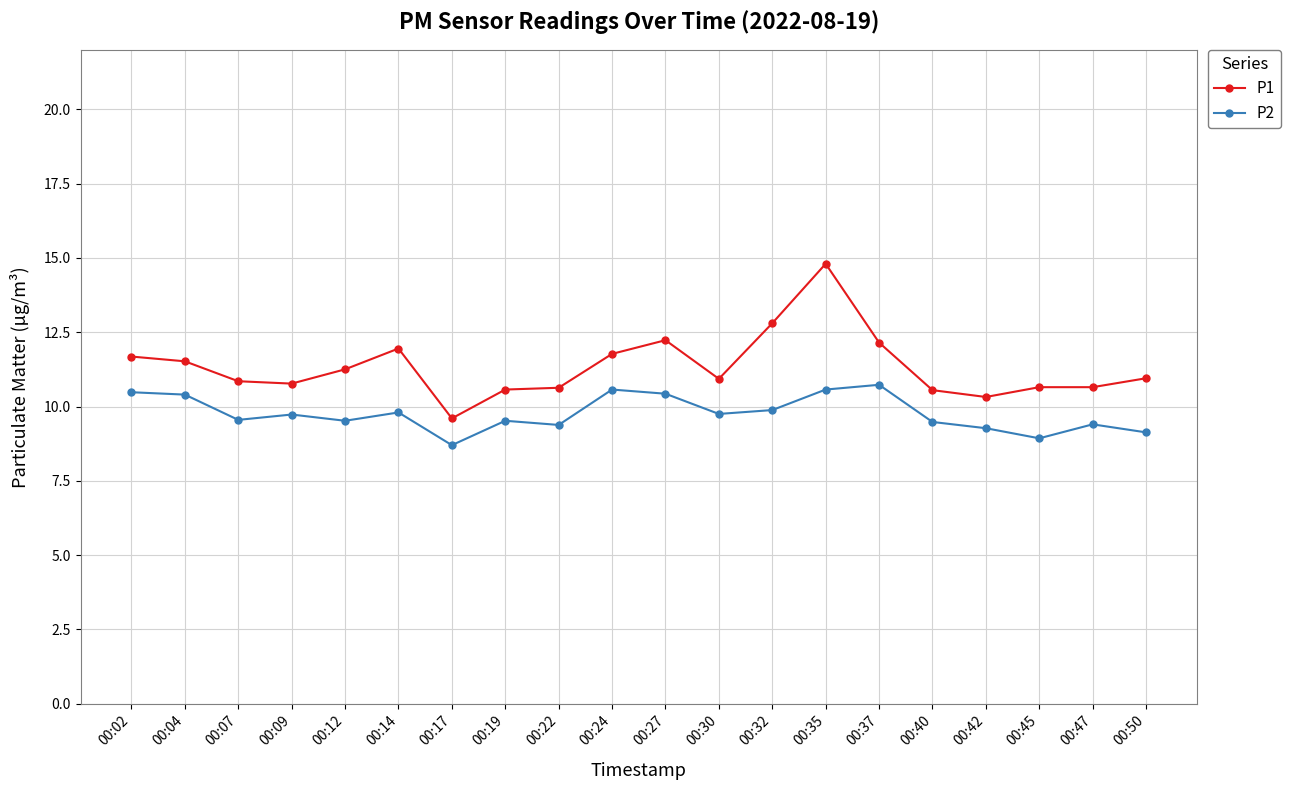

The P2 series shows 2.5 at 00:07. True or false?

False